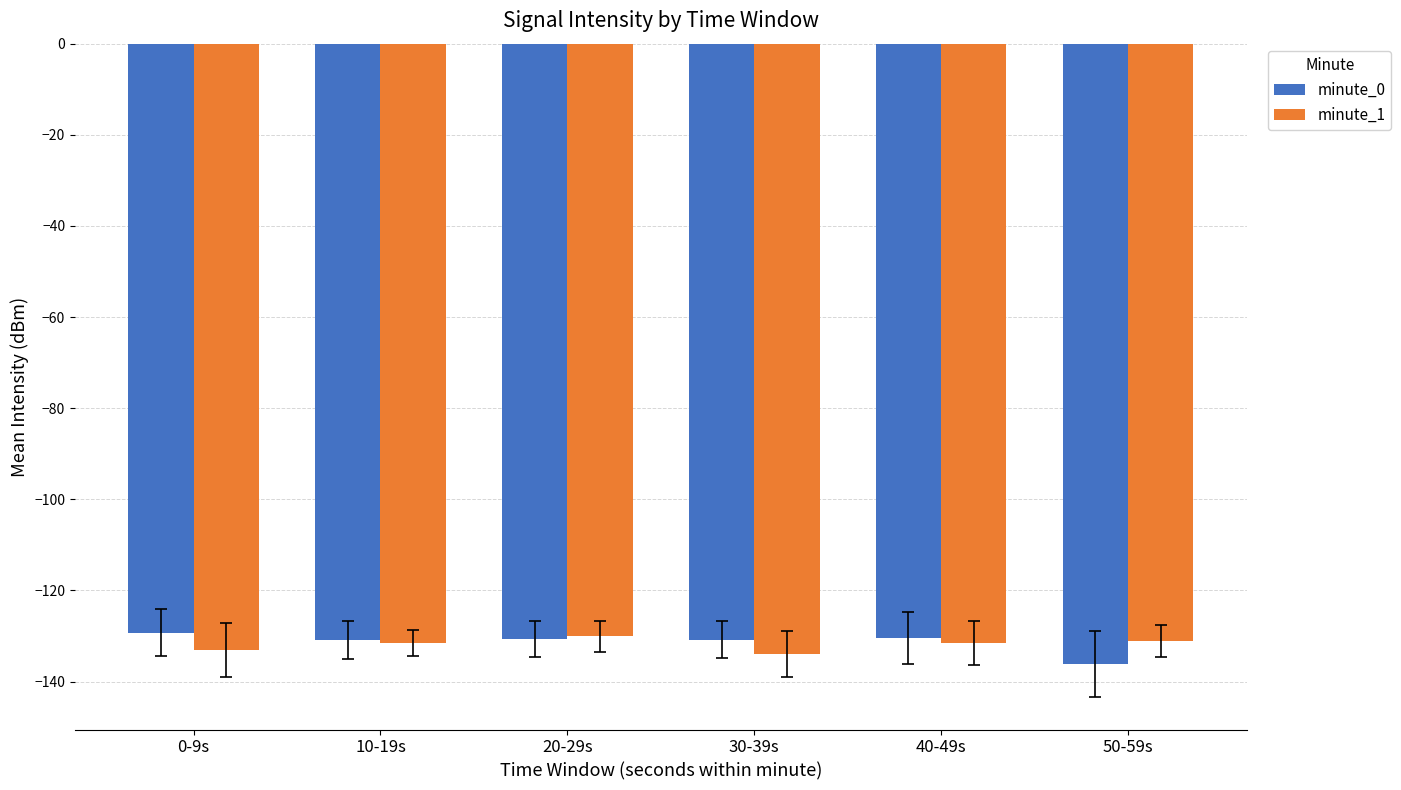

Is it true that minute_1 equals -230.3 at 0-9s?

False